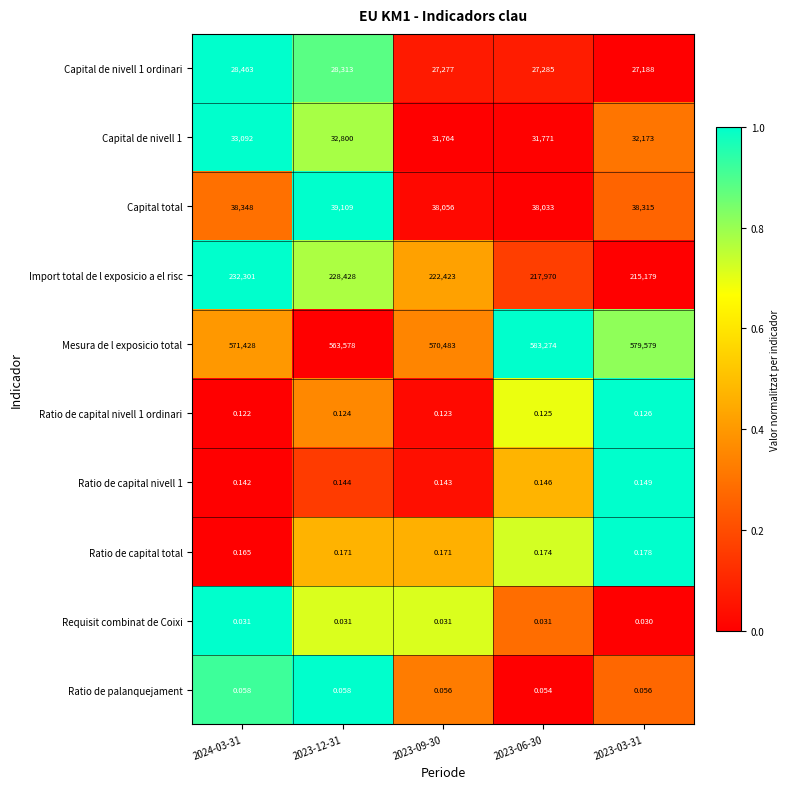

Which series has the widest spread of values?

Mesura de l exposicio total